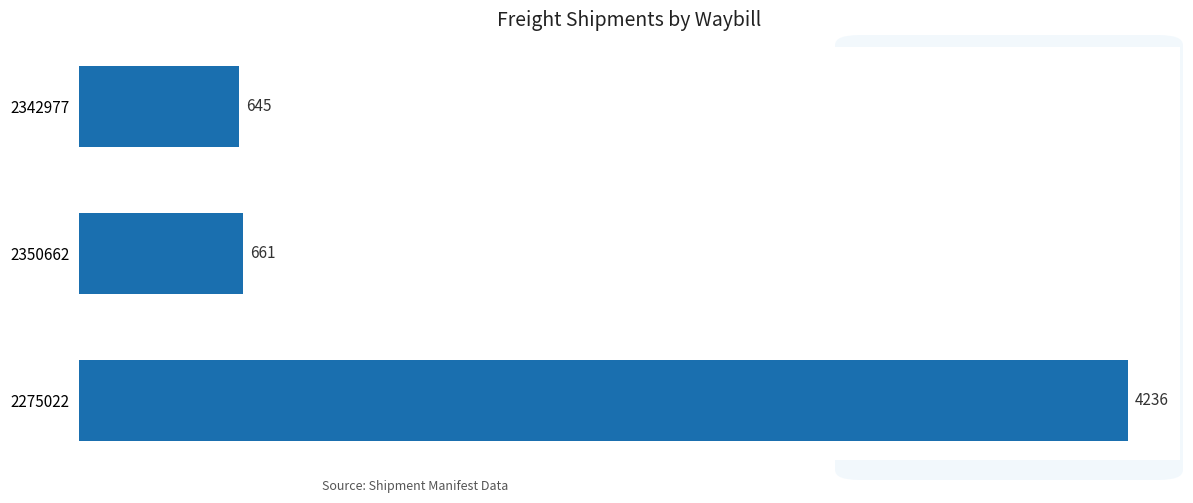

Which has a higher value, 2342977 or 2350662?

2350662